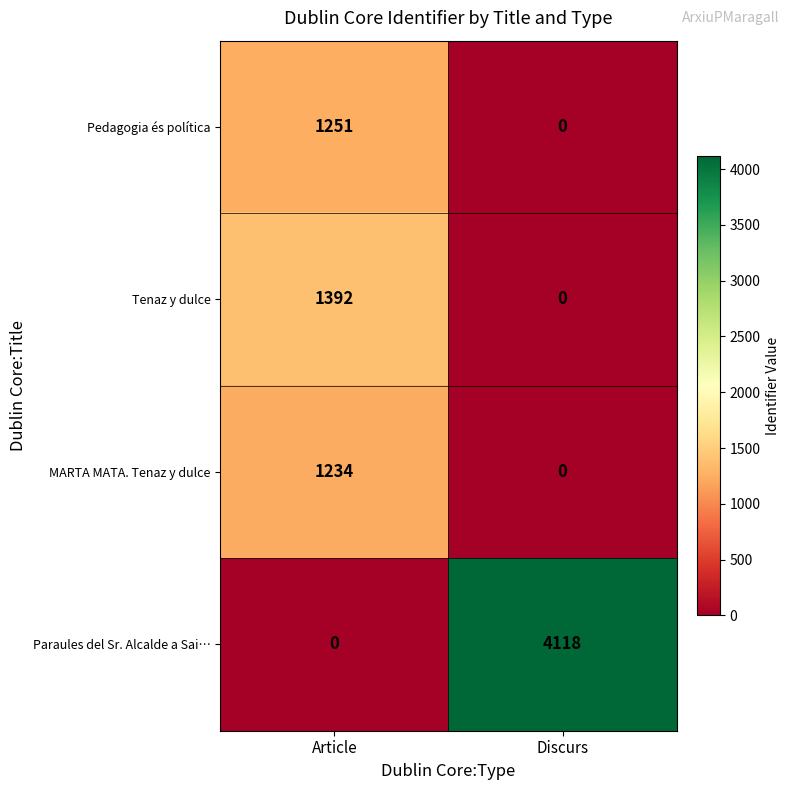

What is the difference between the Pedagogia és política values at Discurs and Article?

1251